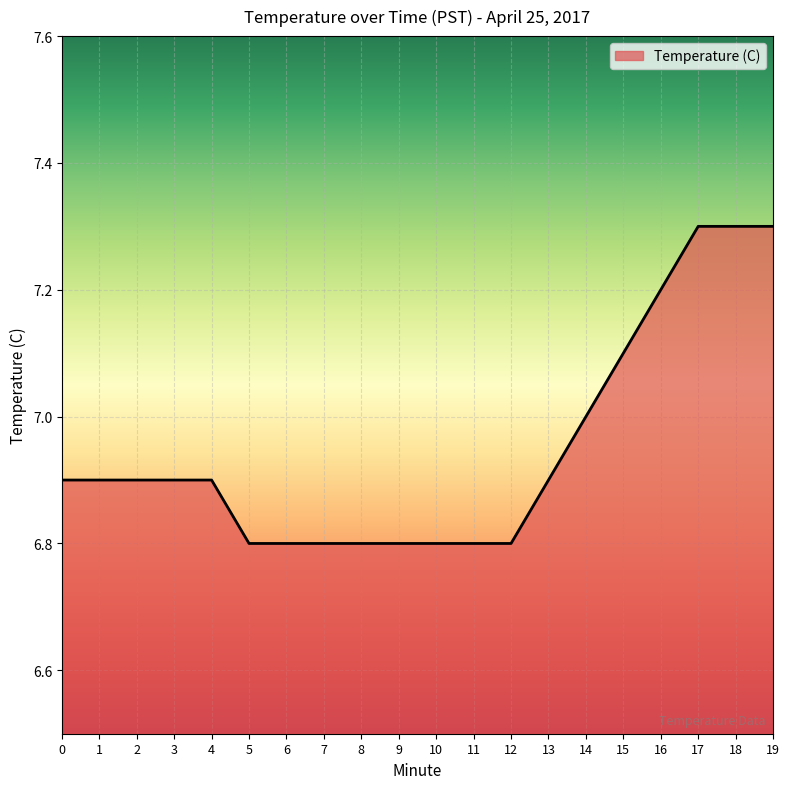

How many lines are shown in the chart?

1